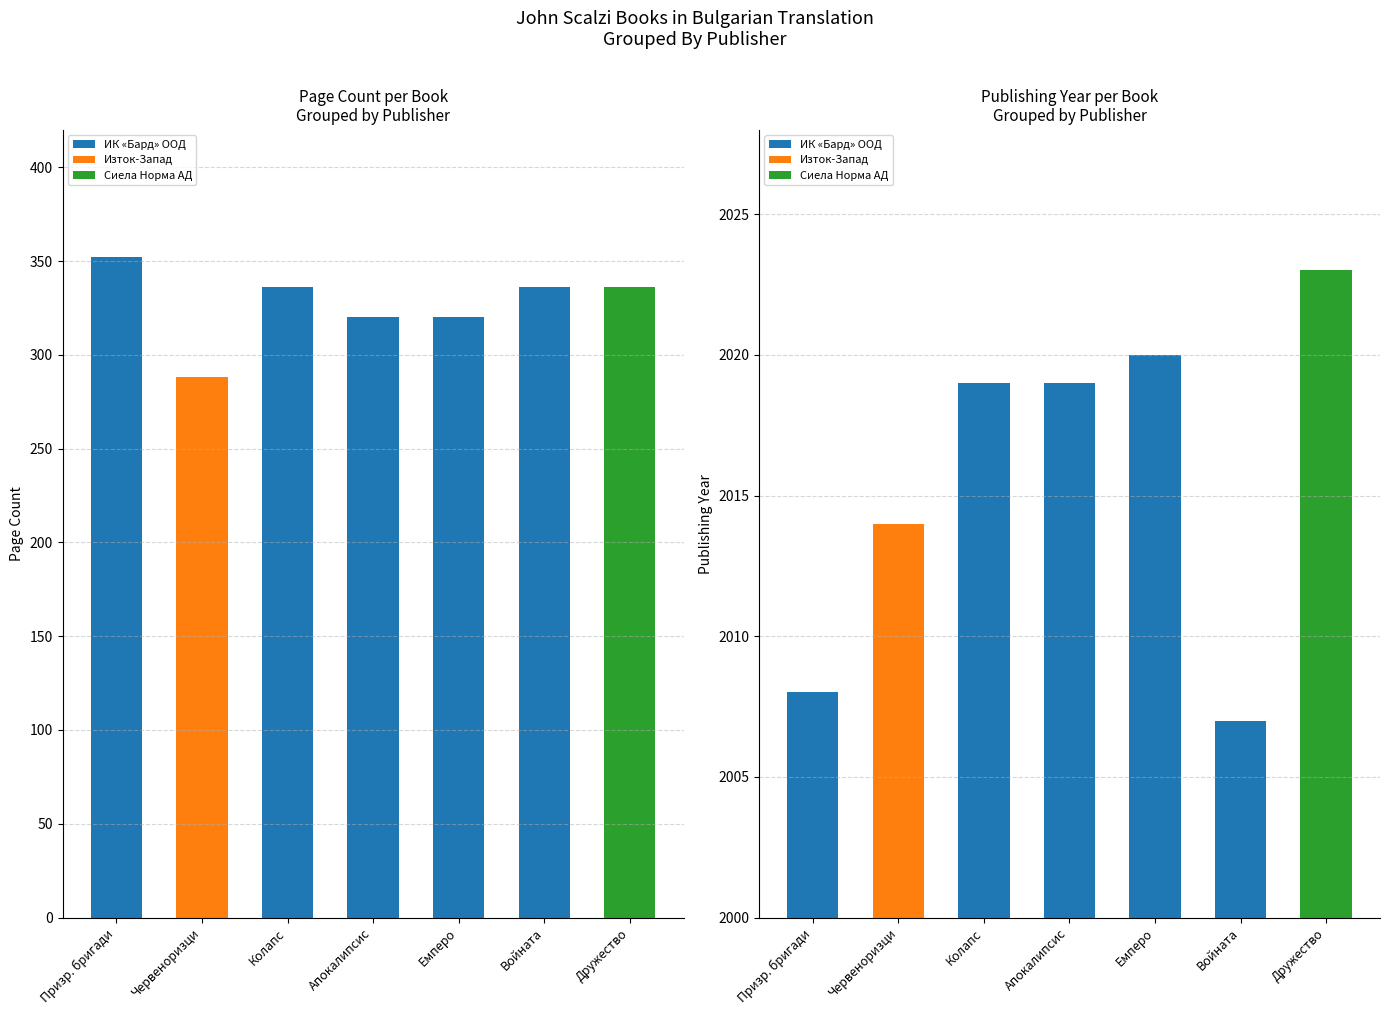

What position from the left is Колапс?

2